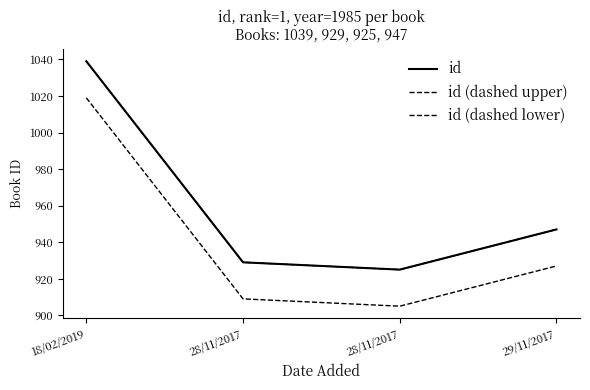

What is the difference between the highest and lowest values at 29/11/2017?

20